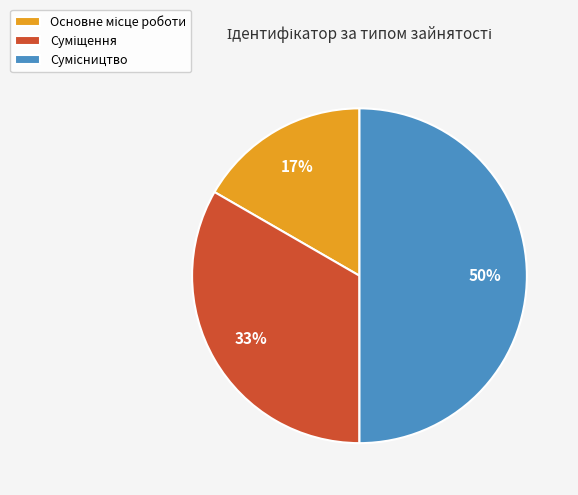

How many segments does this pie chart have?

3